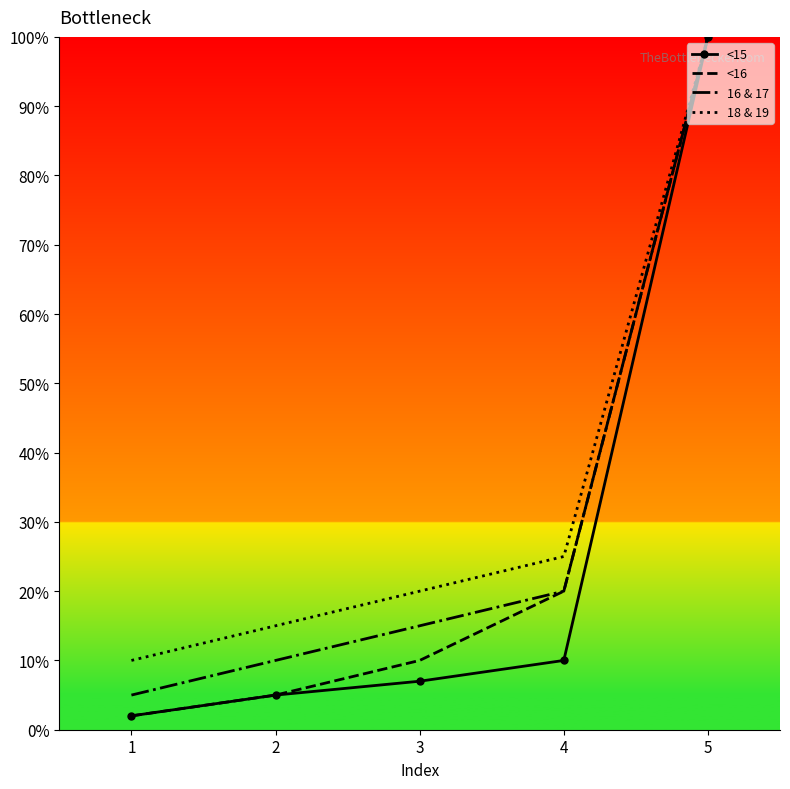

The value of 16 & 17 at 2 is 10. True or false?

True